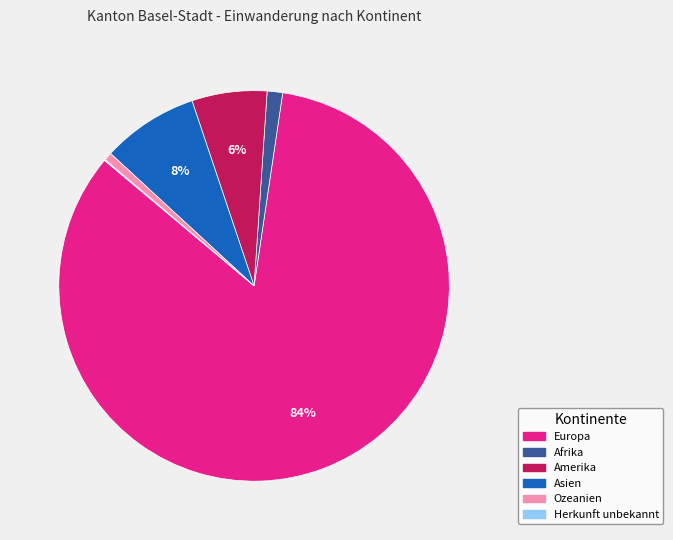

To the nearest percent, what is the difference between the Asien and Ozeanien slice percentages?

7%